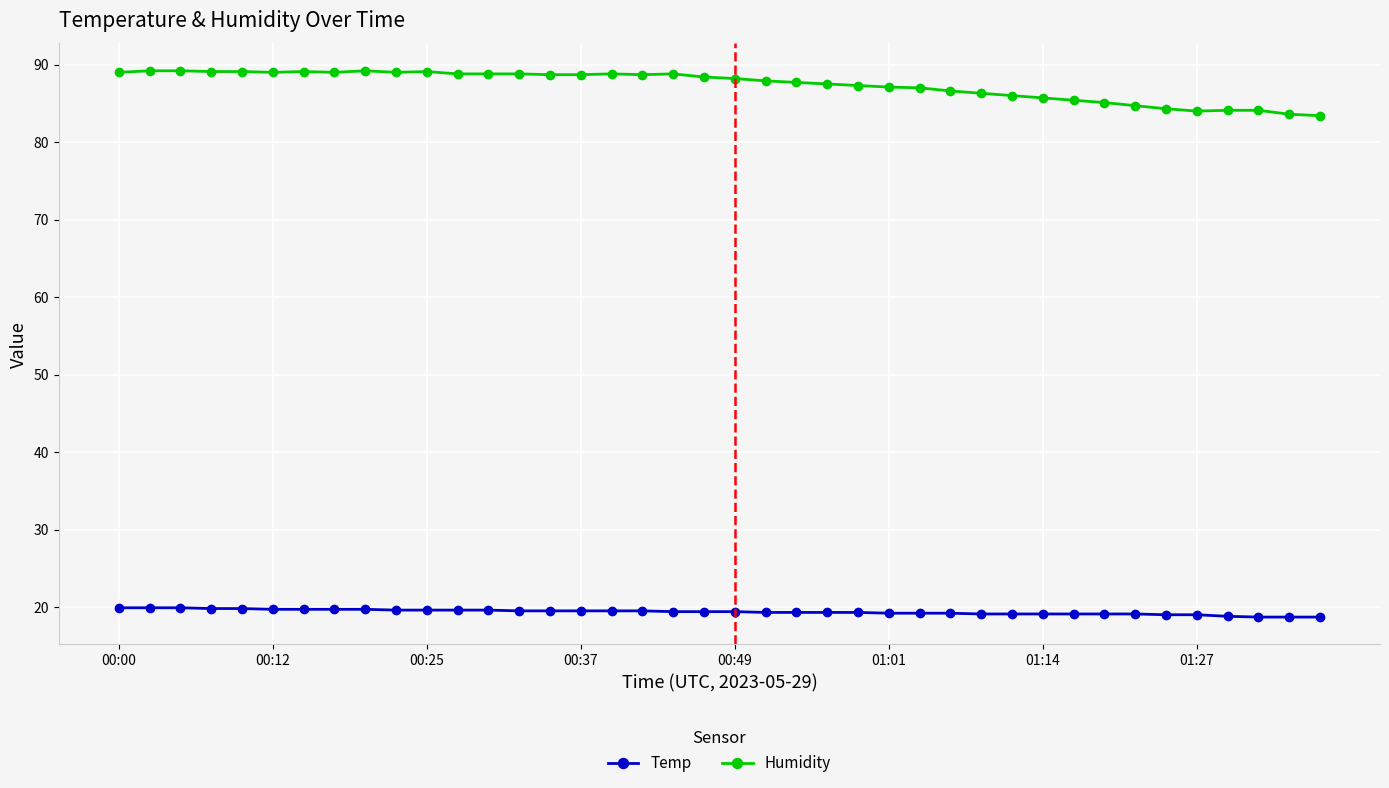

True or false: Temp and Humidity cross at least once.

False